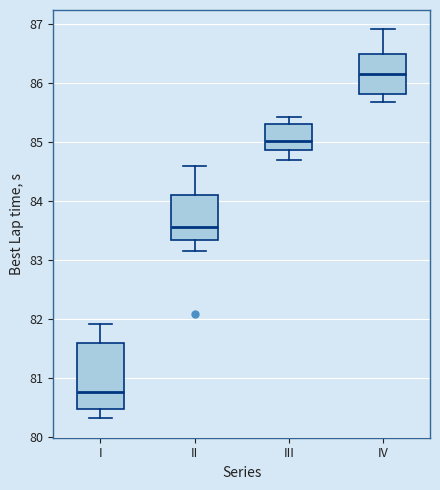

Which box's median line is the lowest?

I